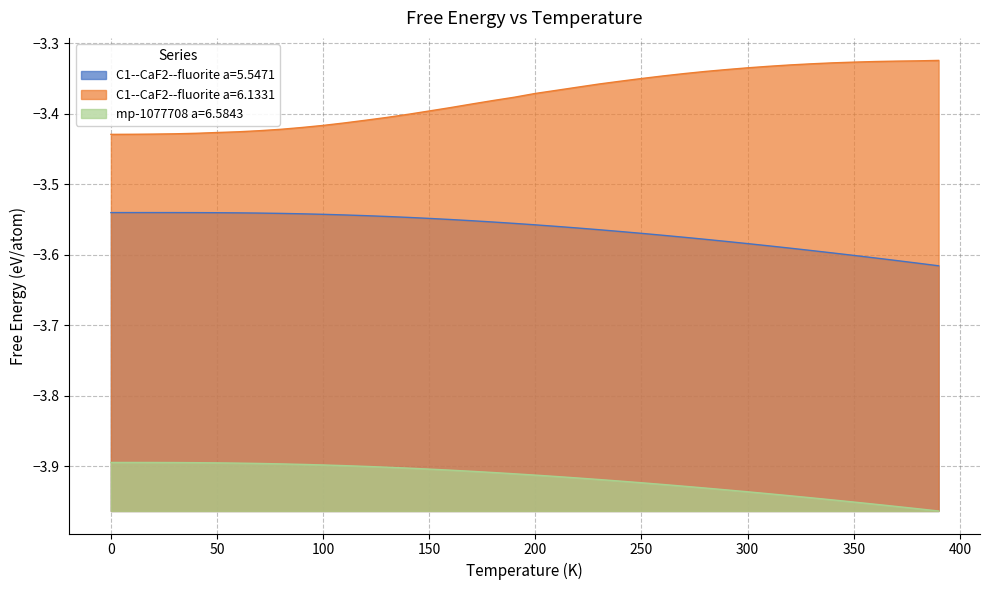

Reading left to right, what are all the values shown in this chart?

C1--CaF2--fluorite a=5.5471: -3.5	-3.5	-3.5	-3.5	-3.5	-3.5	-3.5	-3.5	-3.5	-3.5	-3.5	-3.5	-3.5	-3.5	-3.5	-3.5	-3.5	-3.6	-3.6	-3.6	-3.6	-3.6	-3.6	-3.6	-3.6	-3.6	-3.6	-3.6	-3.6	-3.6	-3.6	-3.6	-3.6	-3.6	-3.6	-3.6	-3.6	-3.6	-3.6	-3.6
C1--CaF2--fluorite a=6.1331: -3.4	-3.4	-3.4	-3.4	-3.4	-3.4	-3.4	-3.4	-3.4	-3.4	-3.4	-3.4	-3.4	-3.4	-3.4	-3.4	-3.4	-3.4	-3.4	-3.4	-3.4	-3.4	-3.4	-3.4	-3.4	-3.3	-3.3	-3.3	-3.3	-3.3	-3.3	-3.3	-3.3	-3.3	-3.3	-3.3	-3.3	-3.3	-3.3	-3.3
mp-1077708 a=6.5843: -3.9	-3.9	-3.9	-3.9	-3.9	-3.9	-3.9	-3.9	-3.9	-3.9	-3.9	-3.9	-3.9	-3.9	-3.9	-3.9	-3.9	-3.9	-3.9	-3.9	-3.9	-3.9	-3.9	-3.9	-3.9	-3.9	-3.9	-3.9	-3.9	-3.9	-3.9	-3.9	-3.9	-3.9	-3.9	-4.0	-4.0	-4.0	-4.0	-4.0